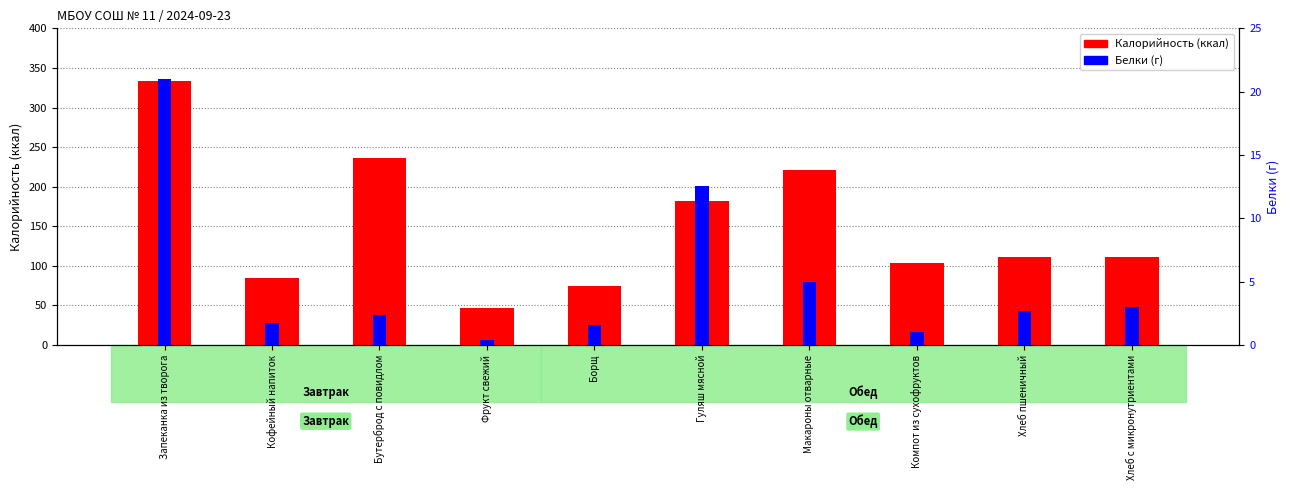

What are all the series names shown in the legend?

Калорийность, Белки